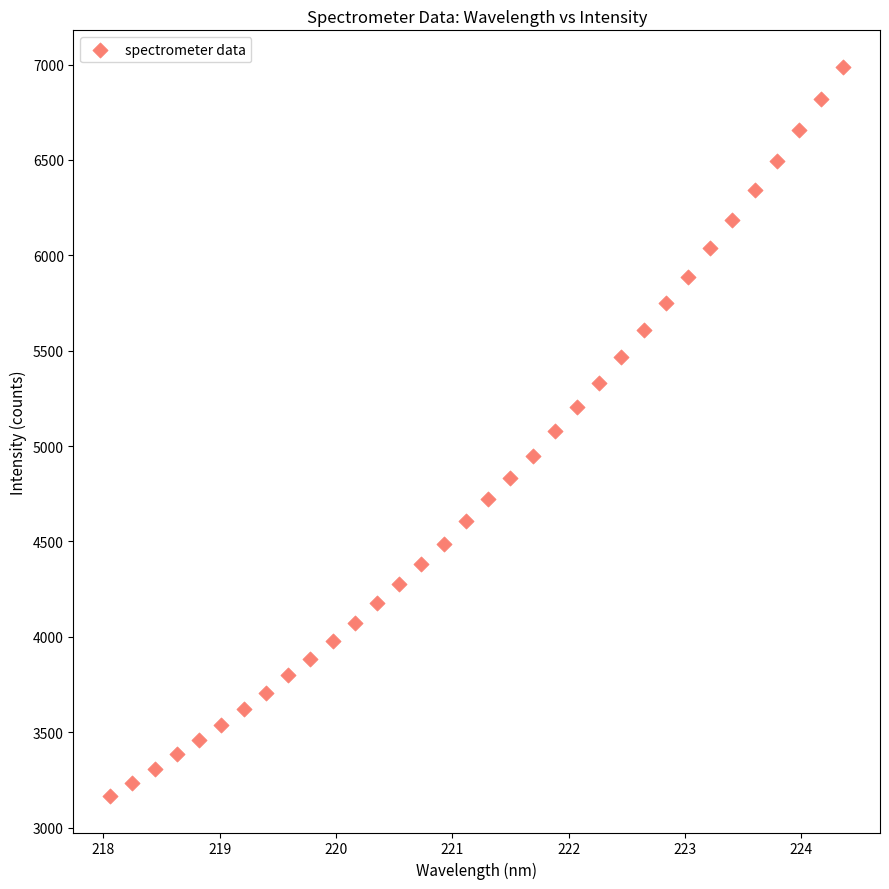

What is the range of X values (max minus min)?

6.3